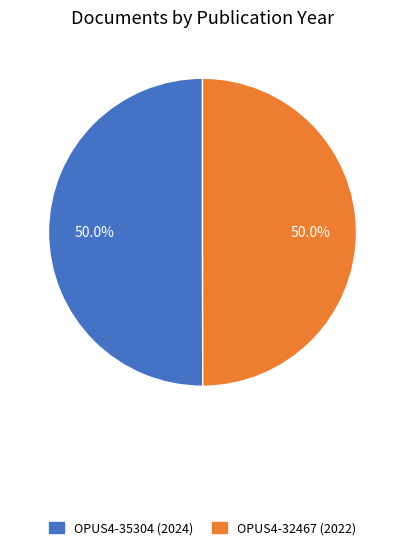

Approximately how many times larger is the value at OPUS4-32467 (2022) compared to OPUS4-35304 (2024)?

1.0